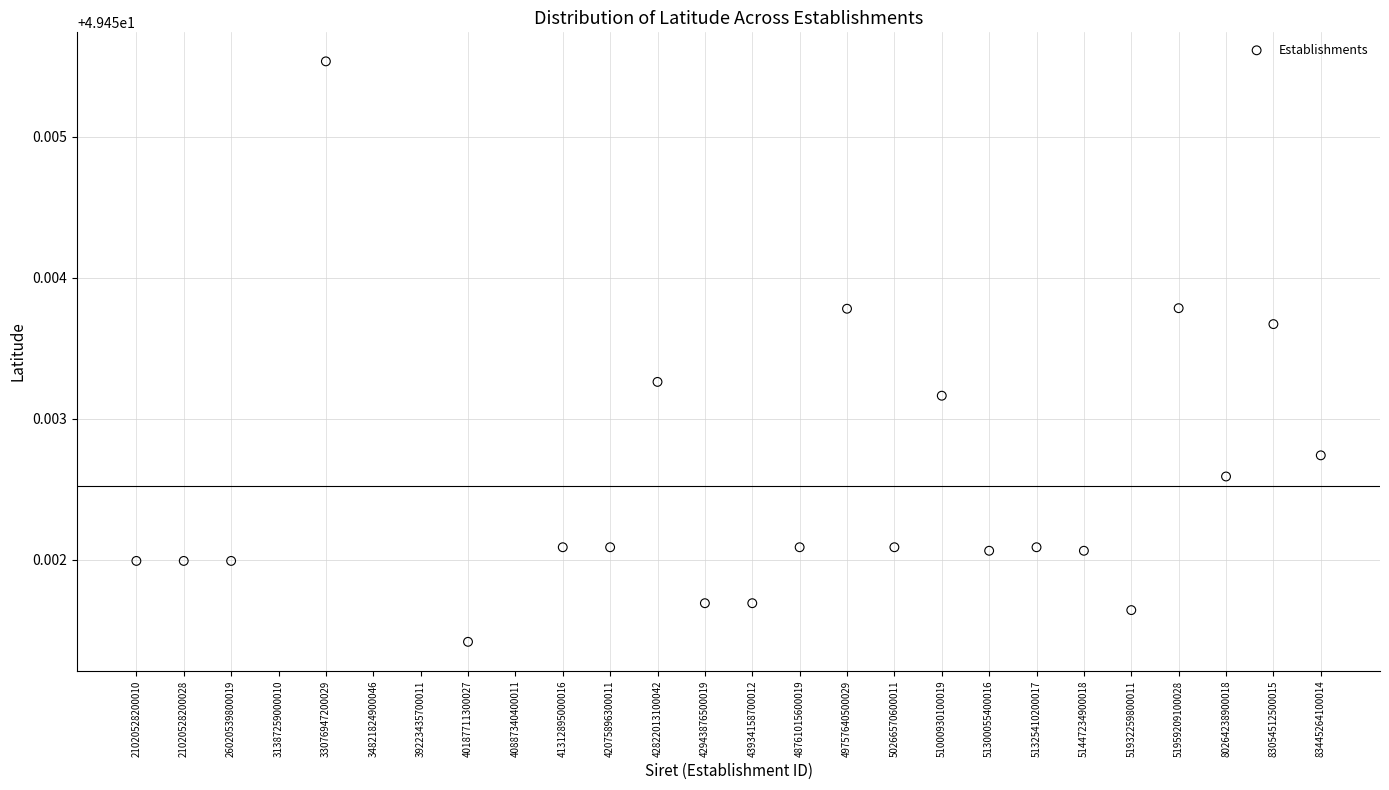

What is the range of X values (max minus min)?

25.0